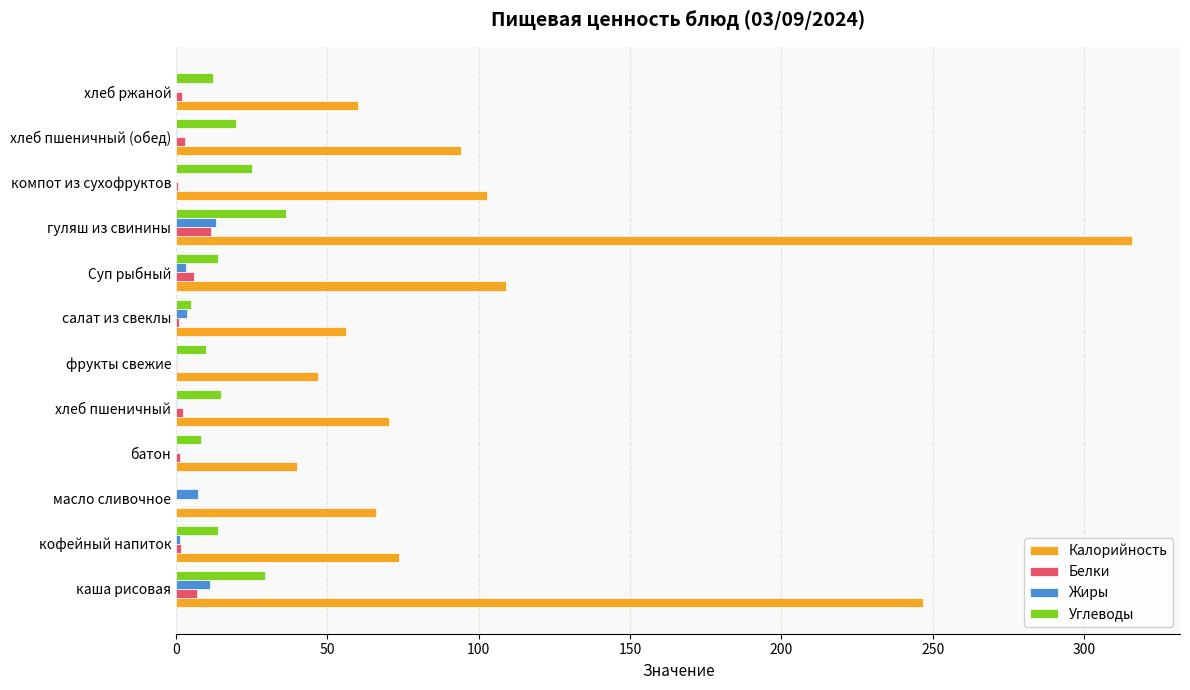

What is the average value of the Калорийность series?

106.8